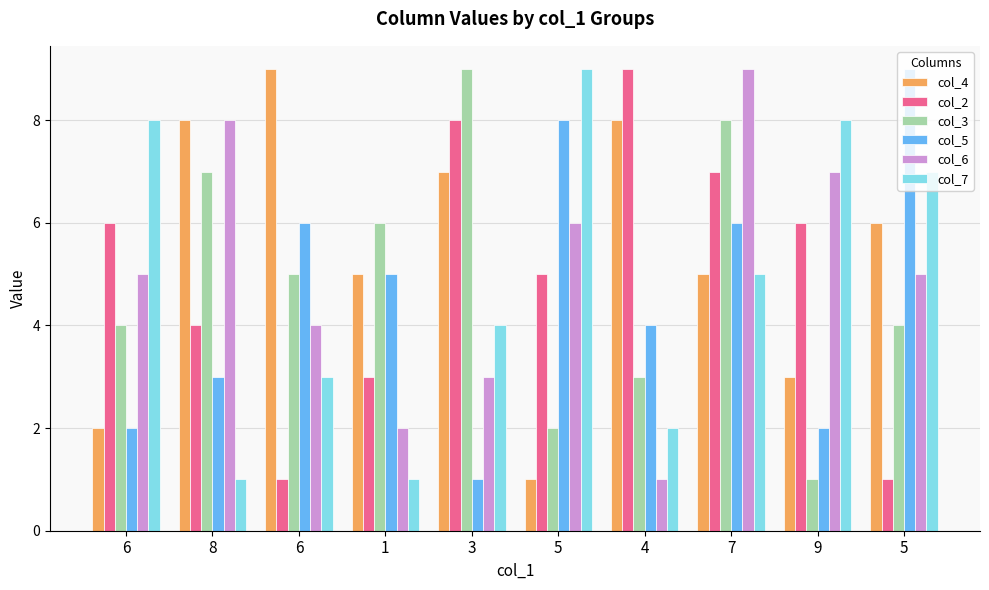

What is the sum of all col_5 values?

46